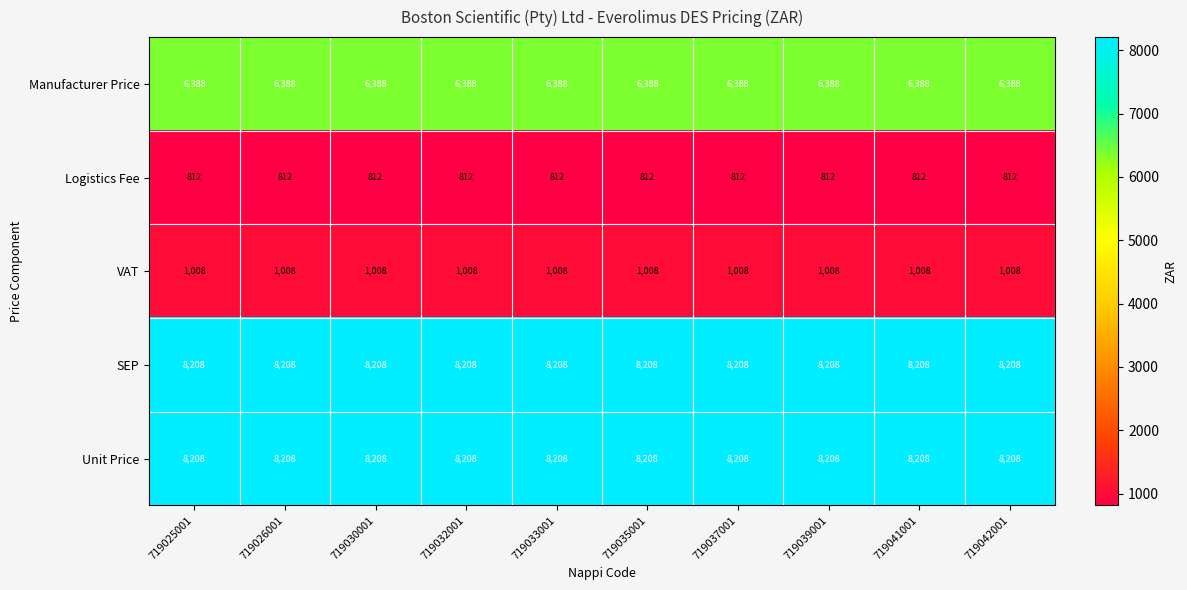

What is the maximum value shown in the chart?

8208